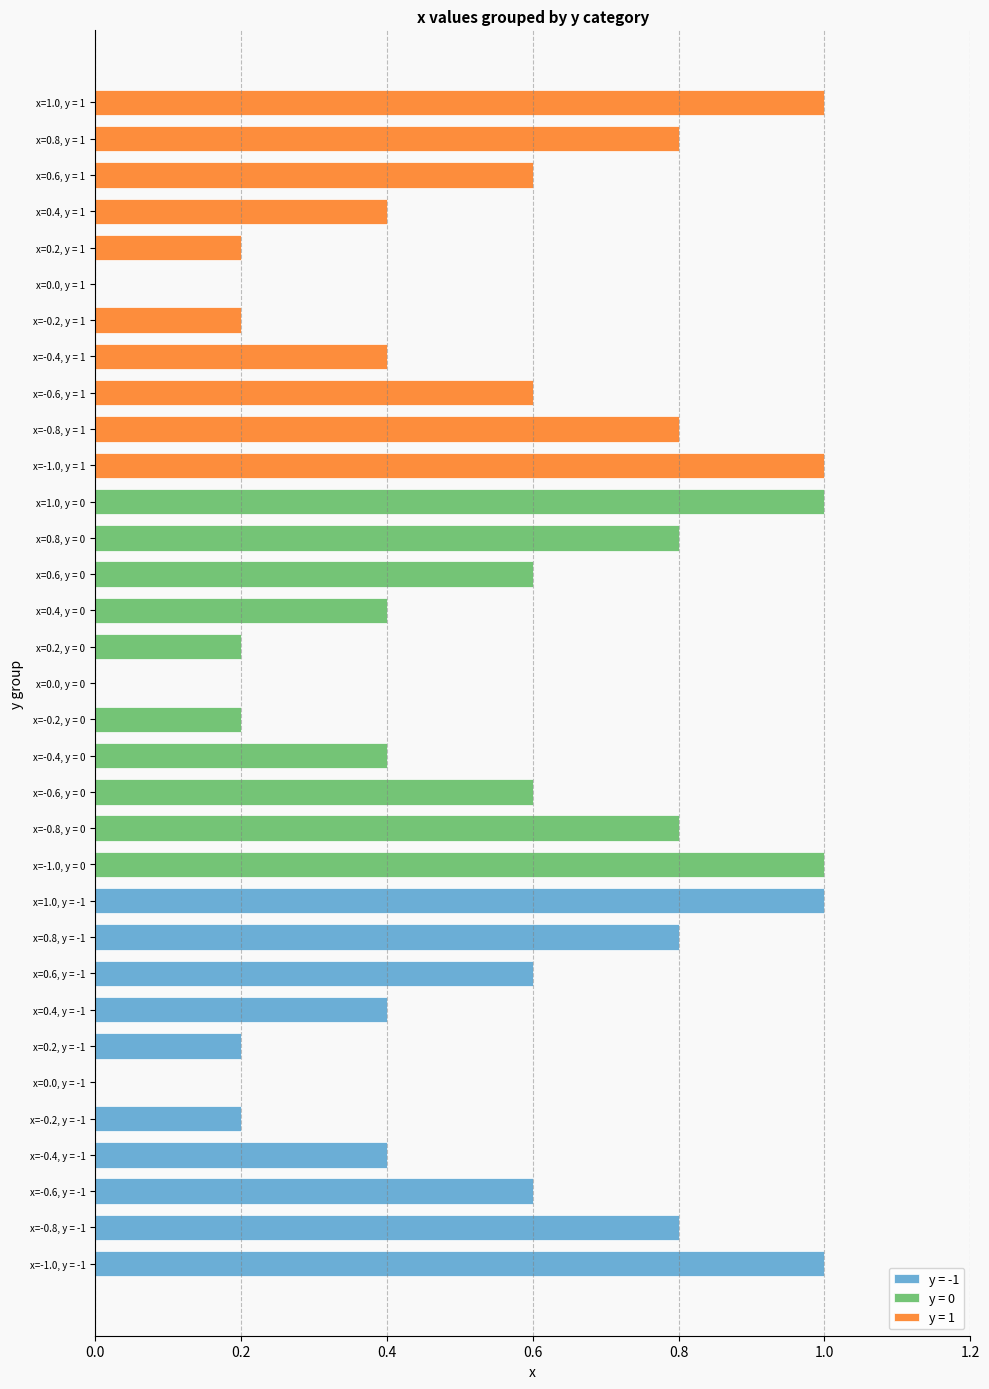

What is the change in value from -1 to 0?

+1.0